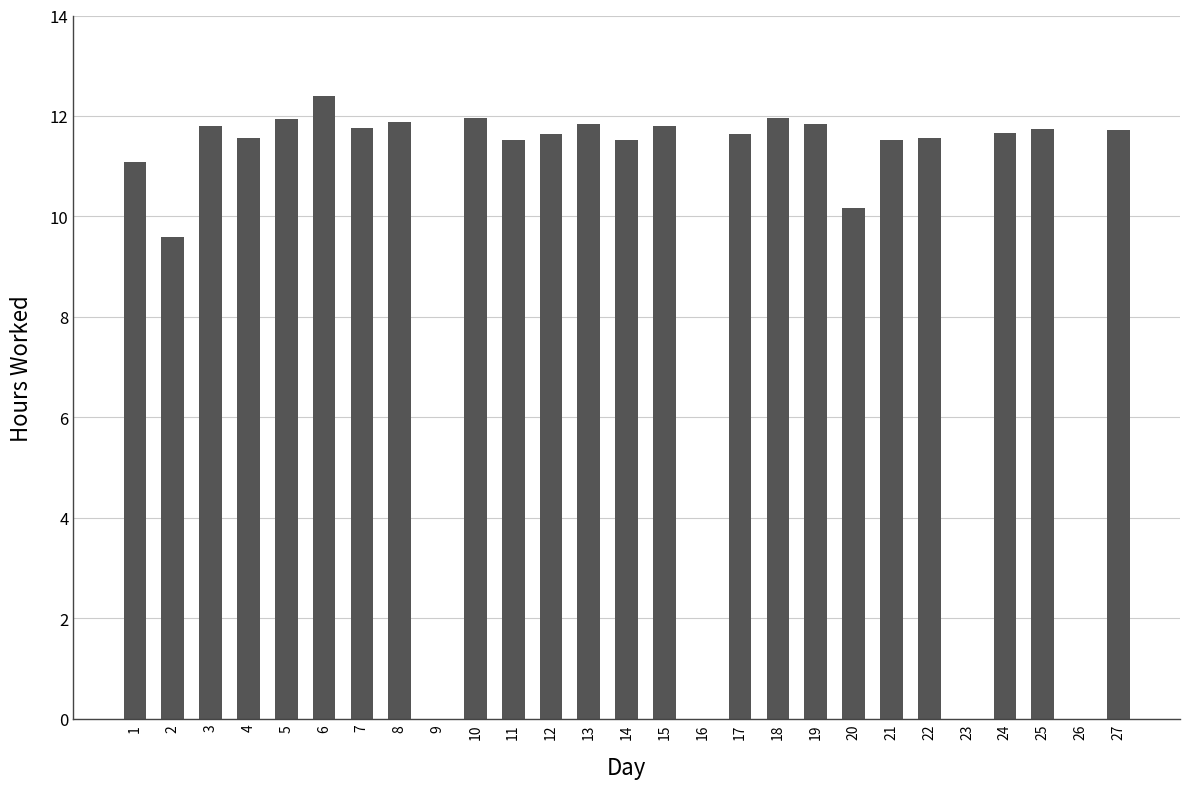

At which category does the chart reach its peak across all series?

6